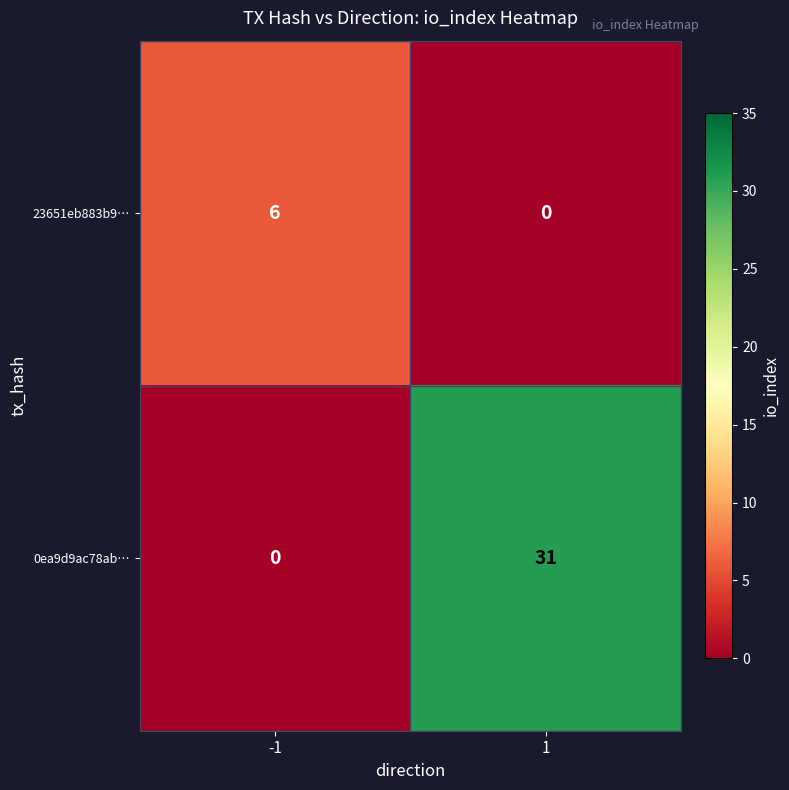

What is the highest value of the 23651eb883b9… series?

6